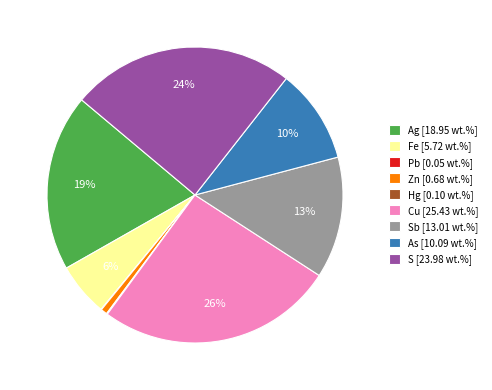

True or false: Zn [0.68 wt.%] accounts for 11% of the total.

False